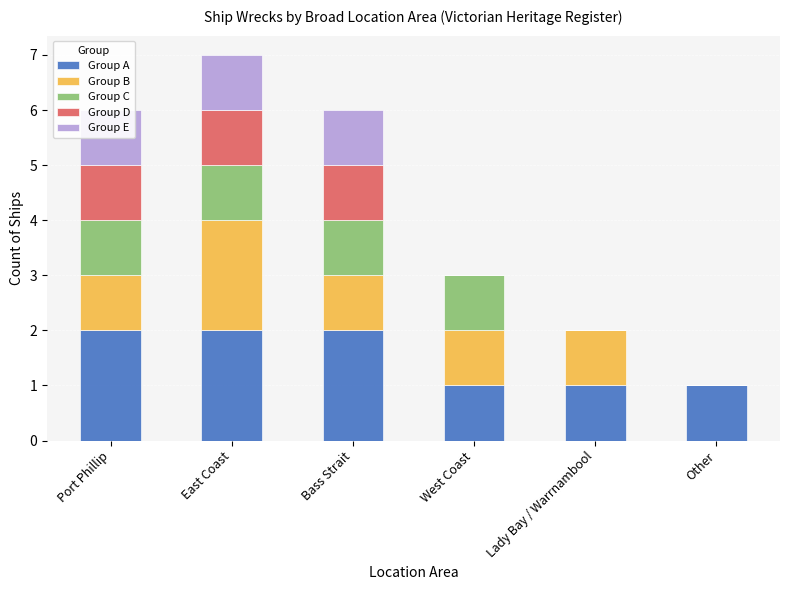

Where is Group A nearest to the value 1?

West Coast